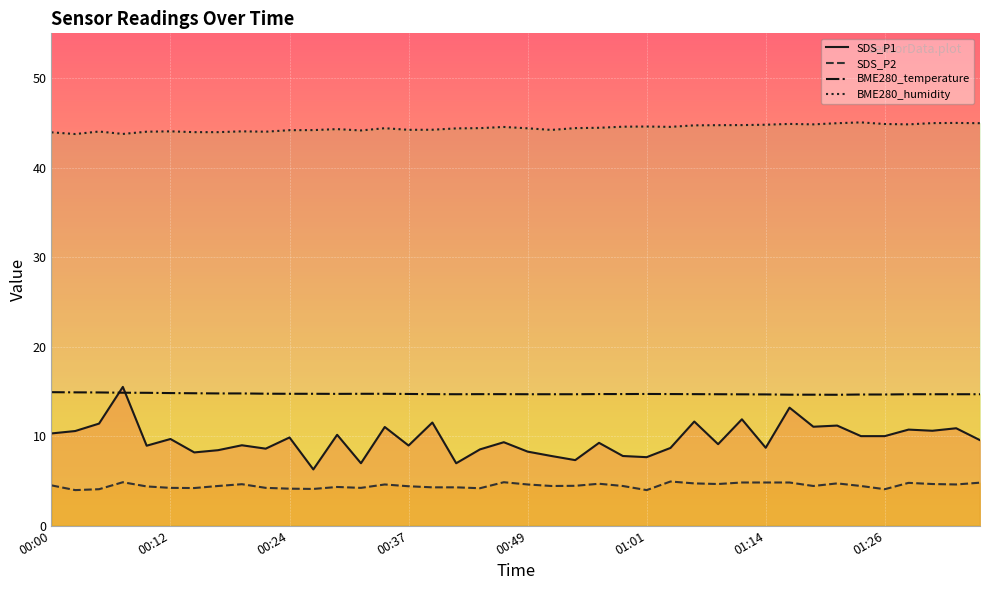

Which series has the largest range (max minus min)?

SDS_P1